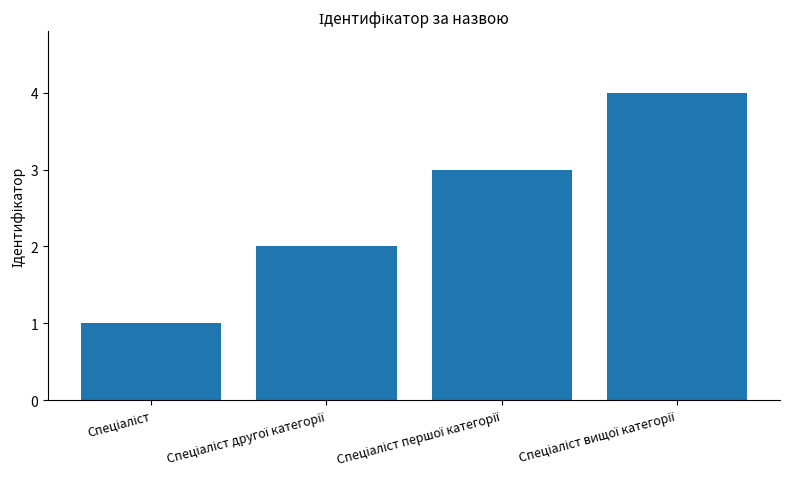

What is the maximum value shown in the chart?

4